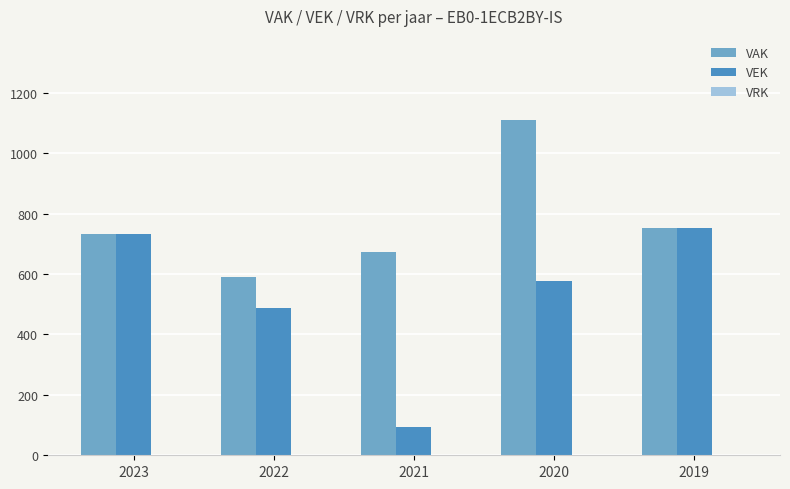

Read the VAK value at 2022.

589